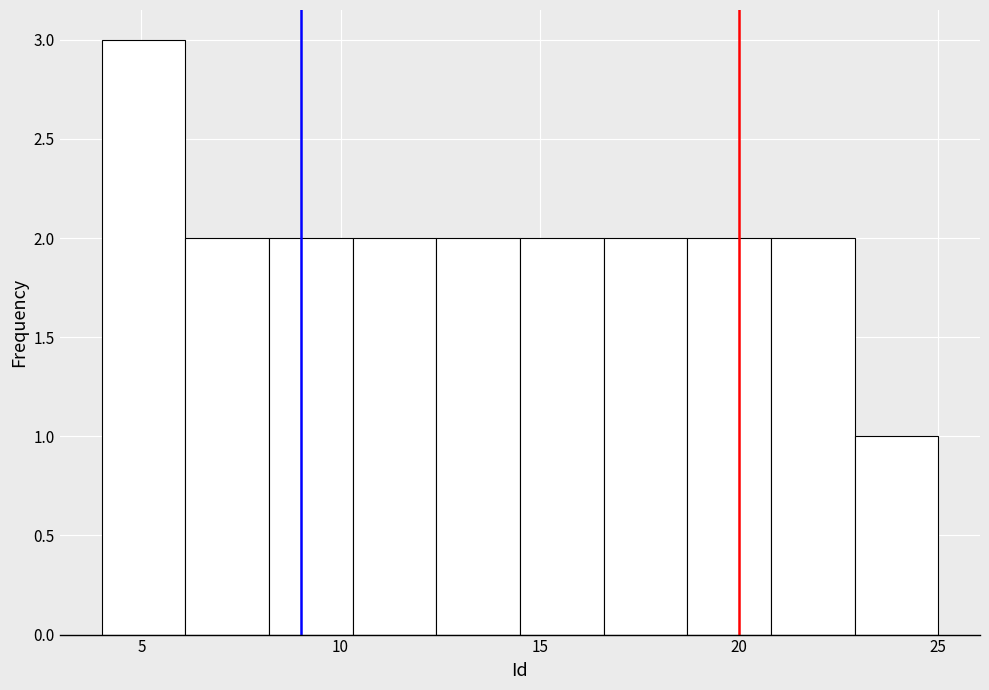

Over which range of the x-axis is the bar tallest?

4.0 to 6.1